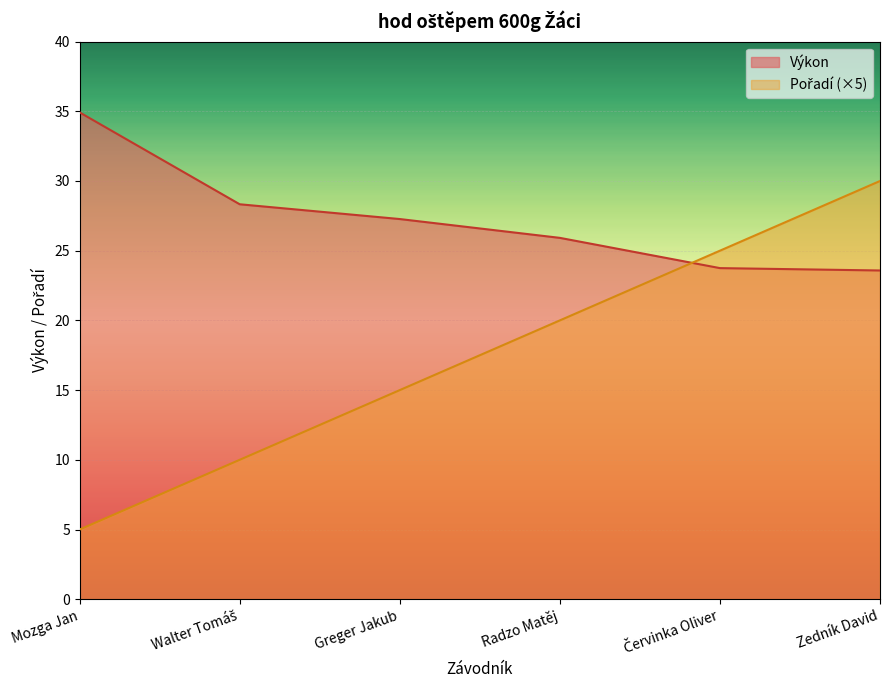

How many series are shown in this chart?

2